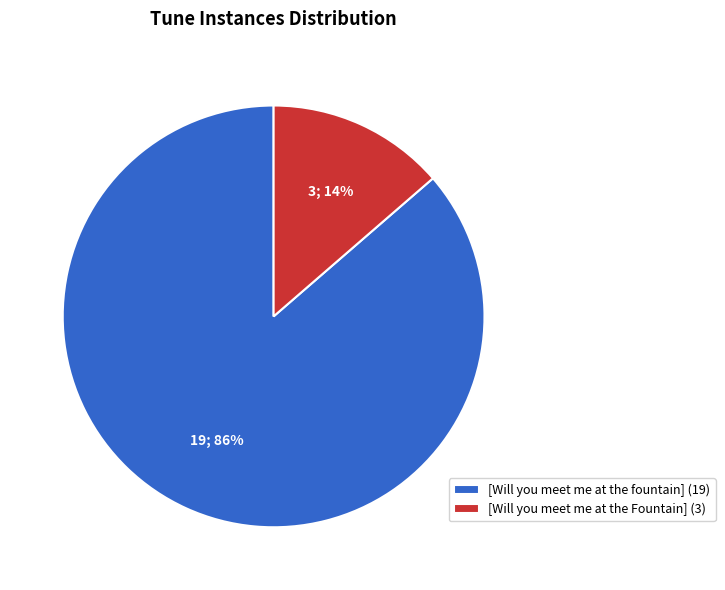

Which has a higher value, [Will you meet me at the fountain] or [Will you meet me at the Fountain]?

[Will you meet me at the fountain]